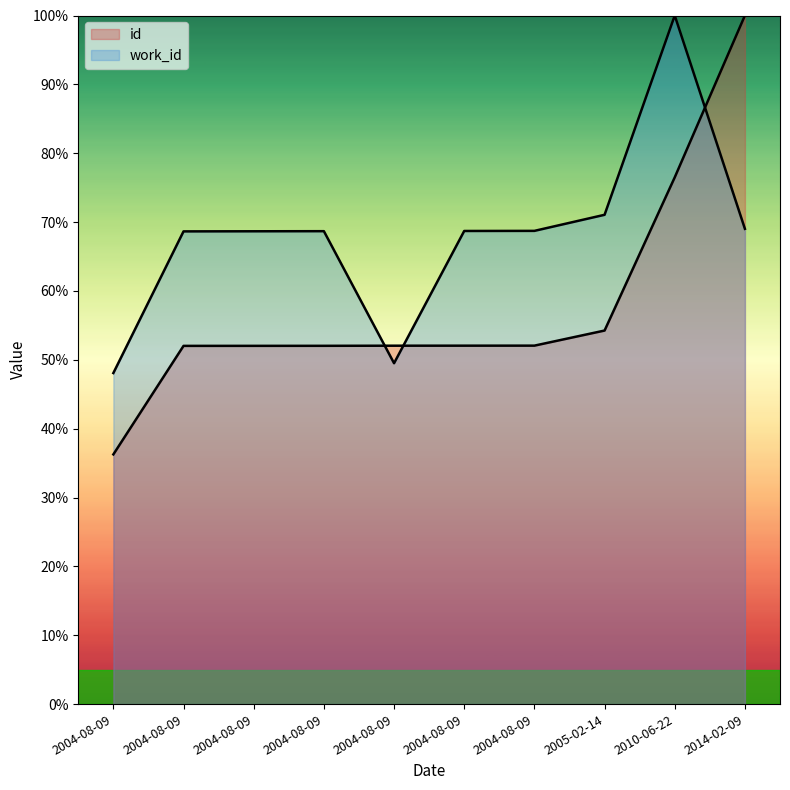

What is the greatest value displayed?

100.0